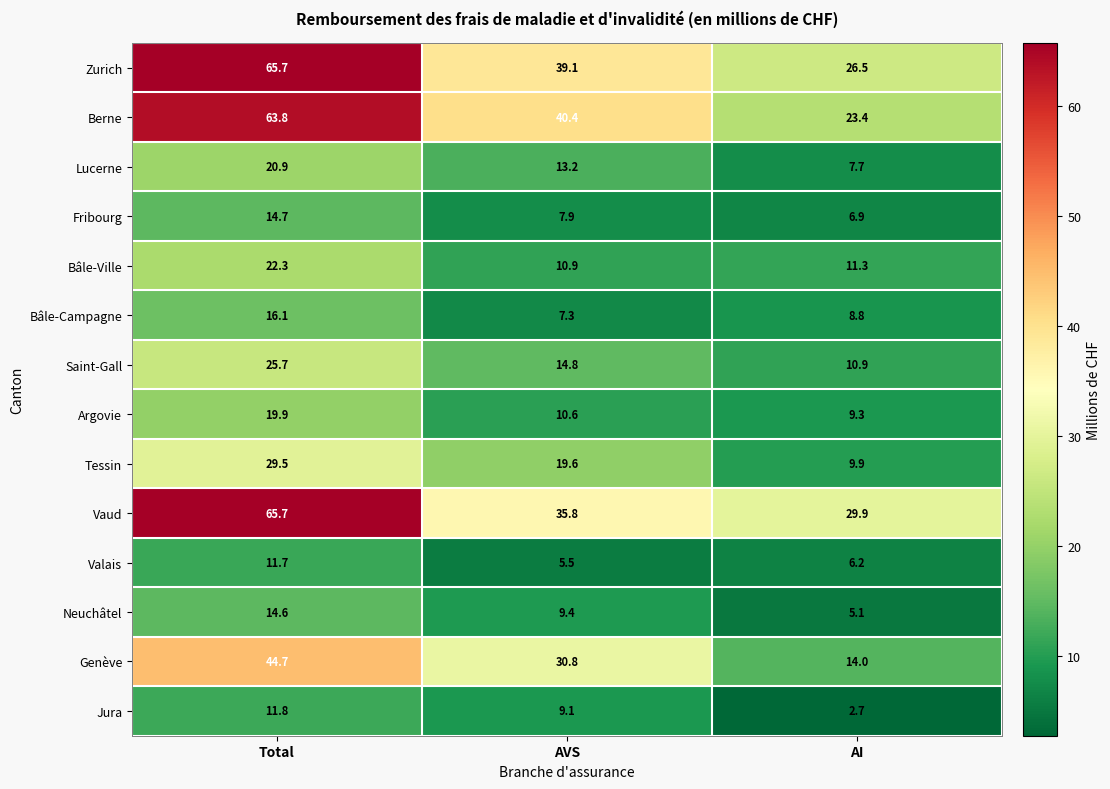

At which label does Valais first exceed 6?

Total